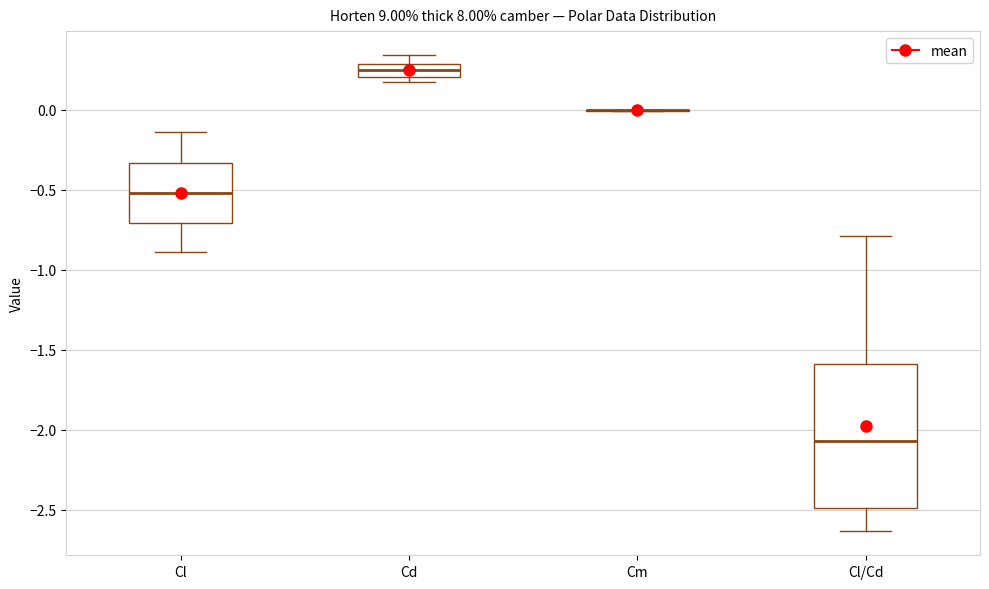

Reading left to right, read every box against the y-axis: the position of its median line, the range the box covers, and the ends of its whiskers. The values are not printed on the chart, so give them approximately, as read against the axis.

Cl: median -0.50, box -0.70 to -0.35, whiskers -0.90 to -0.15
Cd: median 0.25, box 0.20 to 0.30, whiskers 0.15 to 0.35
Cm: box collapsed to a line at 0.00, whiskers 0.00 to 0.00
Cl/Cd: median -2.05, box -2.50 to -1.60, whiskers -2.65 to -0.80